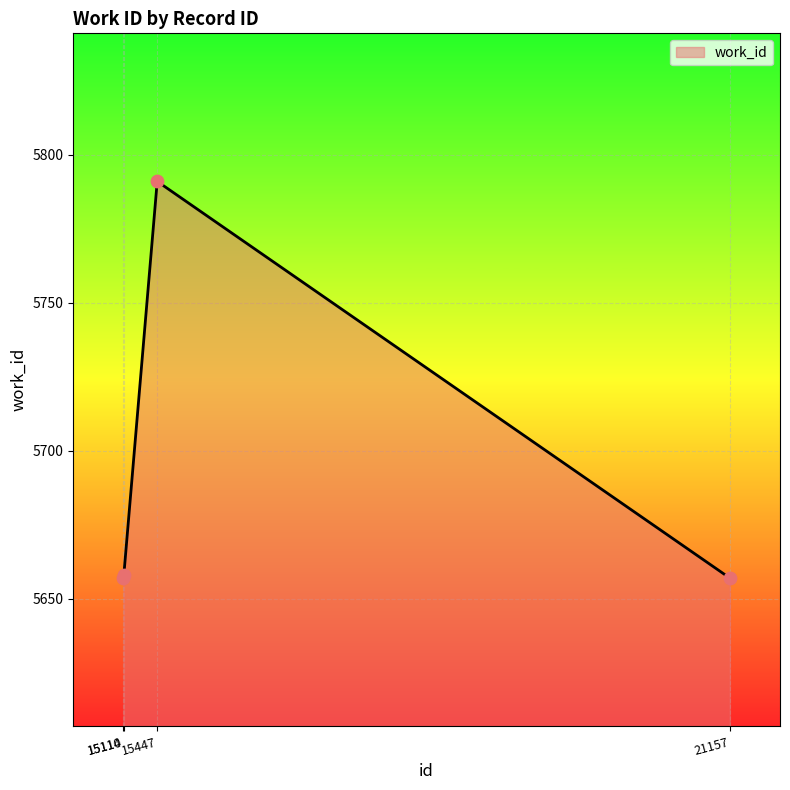

What is the ratio of the value at 15110 to the value at 15114?

1.0